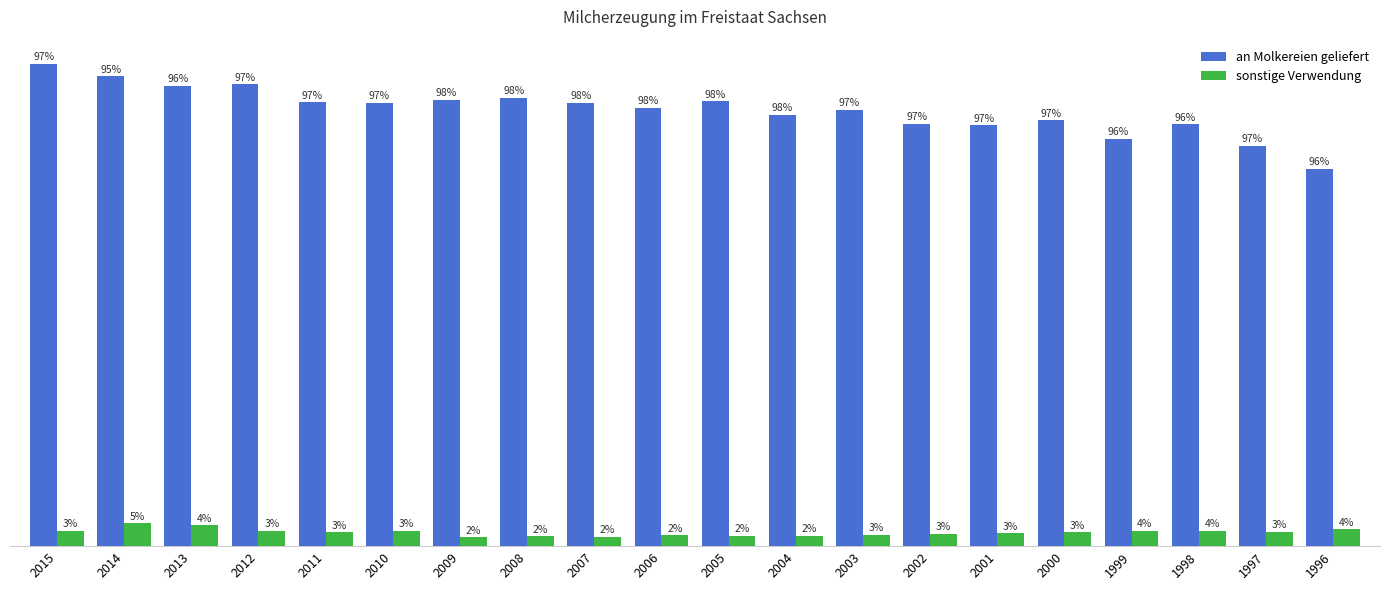

Where is sonstige Verwendung nearest to the value 55513?

2012